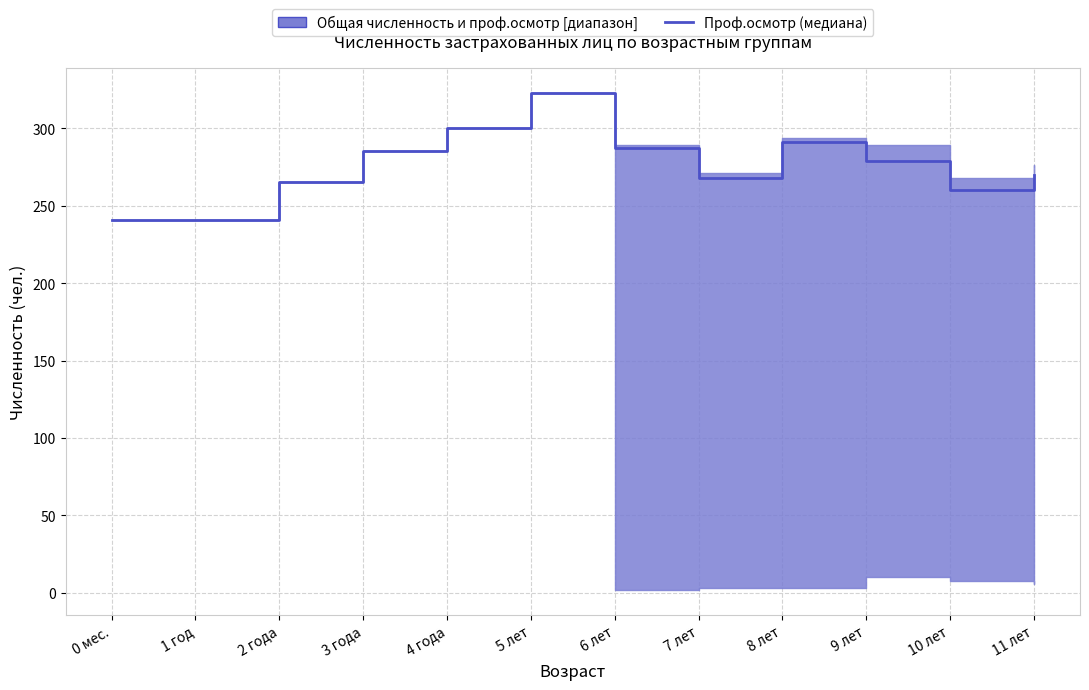

Does the chart display data point markers on the line(s)?

No